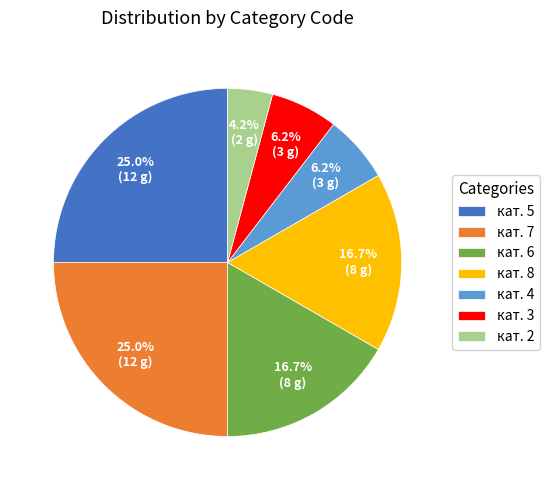

What is the ratio of the value at кат. 4 to the value at кат. 3?

1.0